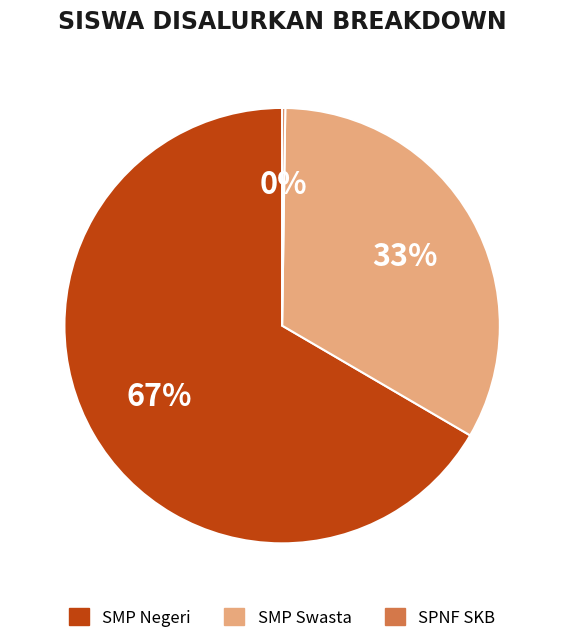

To the nearest percent, what is the average slice percentage?

33%